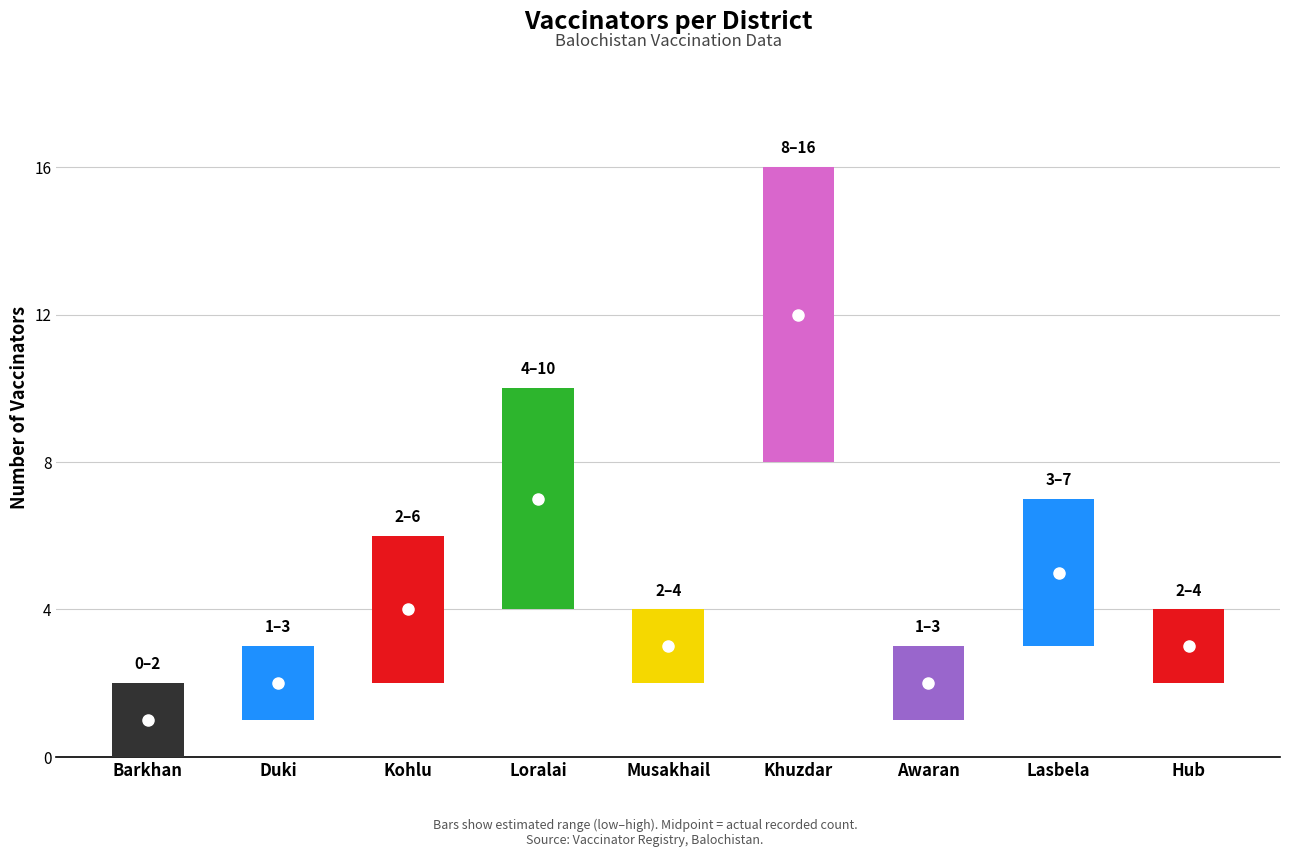

What is the difference between the maximum and minimum values?

11